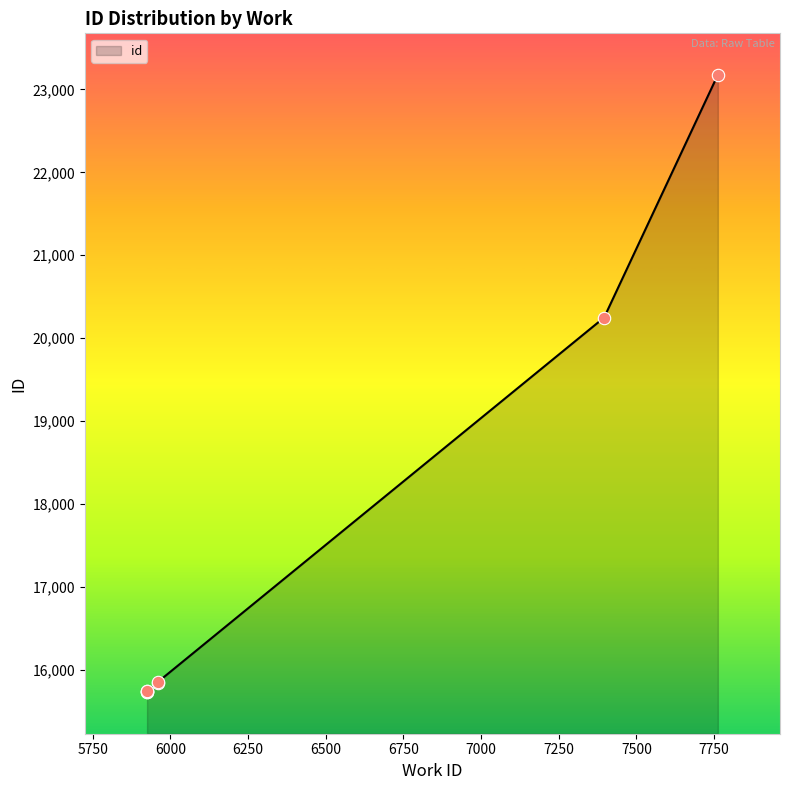

Between 6000 and 6750, which is larger?

6750